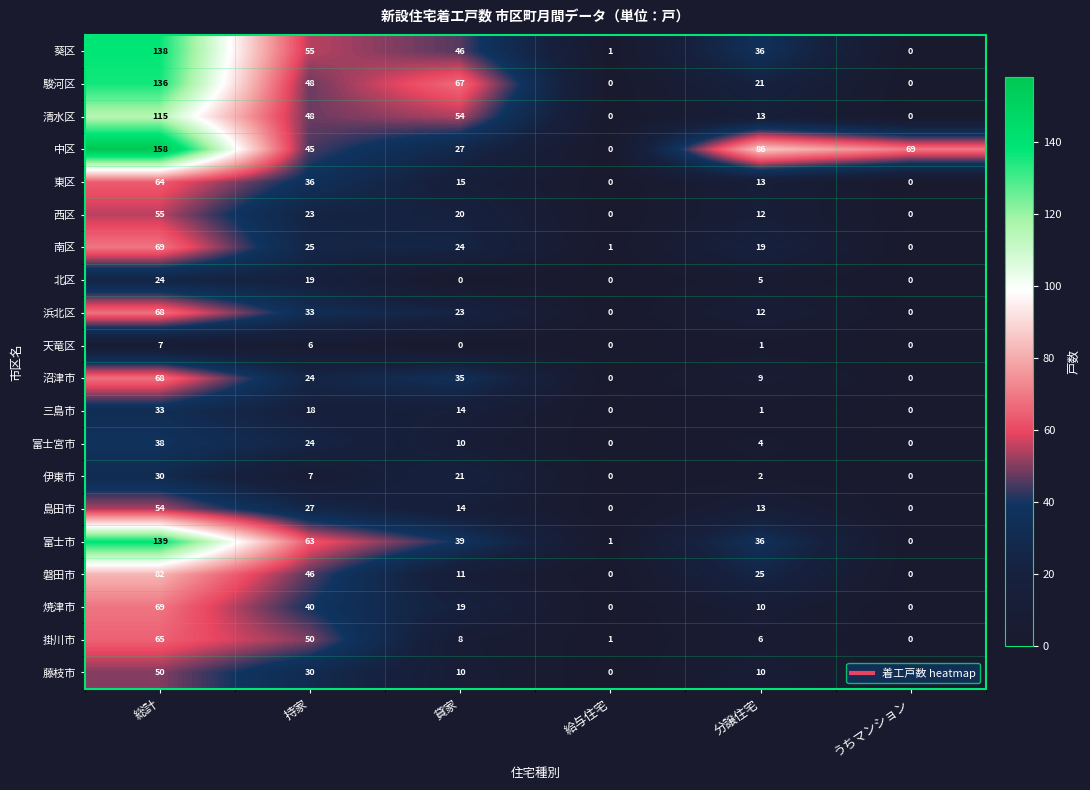

Which series changed the most between 総計 and 分譲住宅?

駿河区